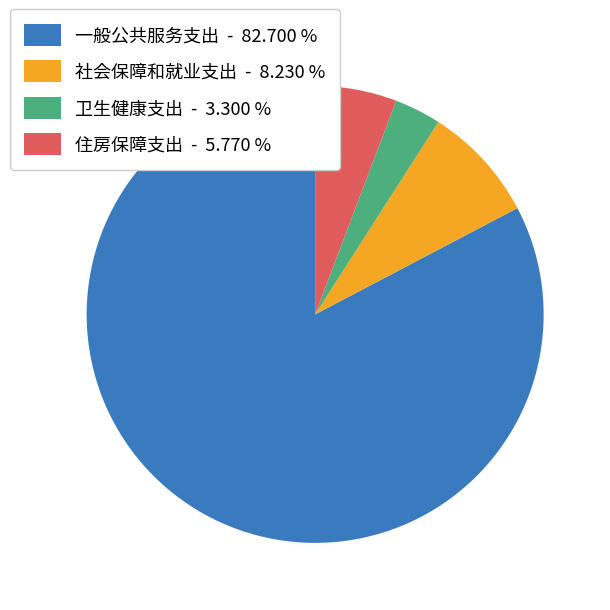

What is the ratio of the value at 一般公共服务支出 - 82.700 % to the value at 卫生健康支出 - 3.300 %?

25.1